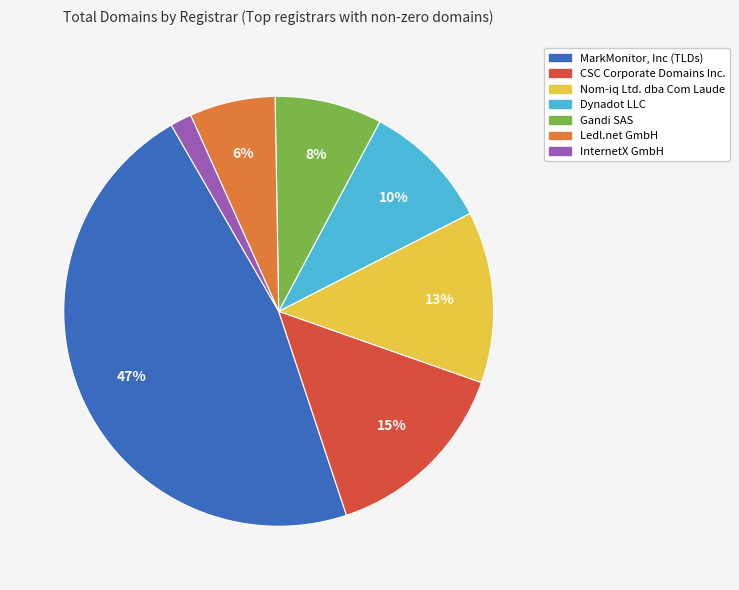

Which category has the smallest portion of the pie?

InternetX GmbH